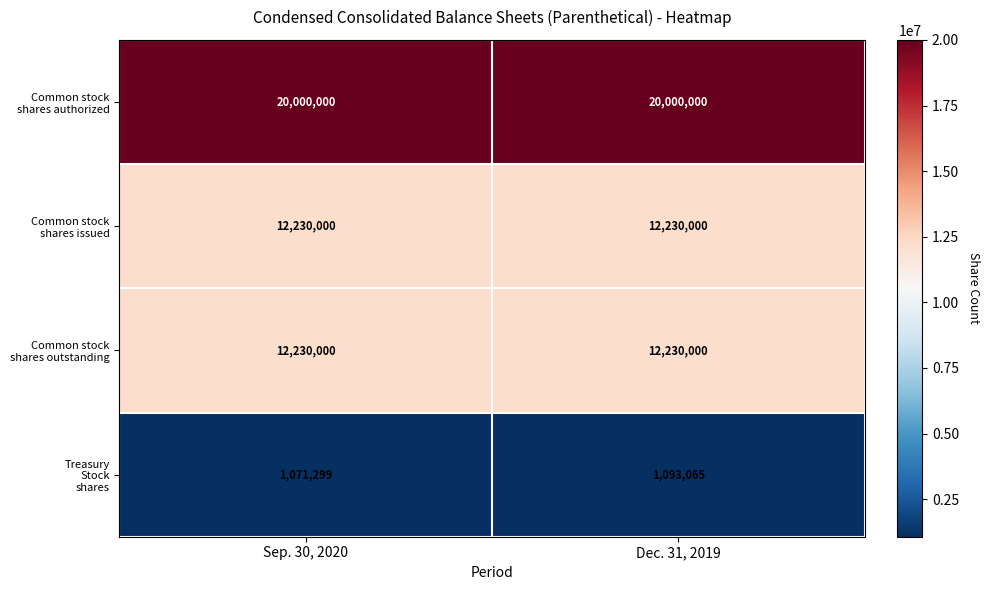

Which category has the lowest value across all series?

Sep. 30, 2020